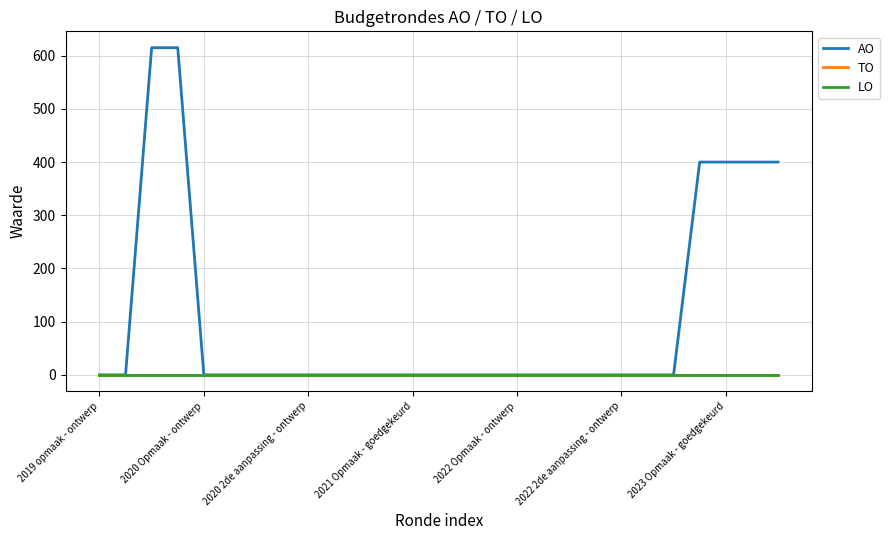

Which series has the largest total across all categories?

AO